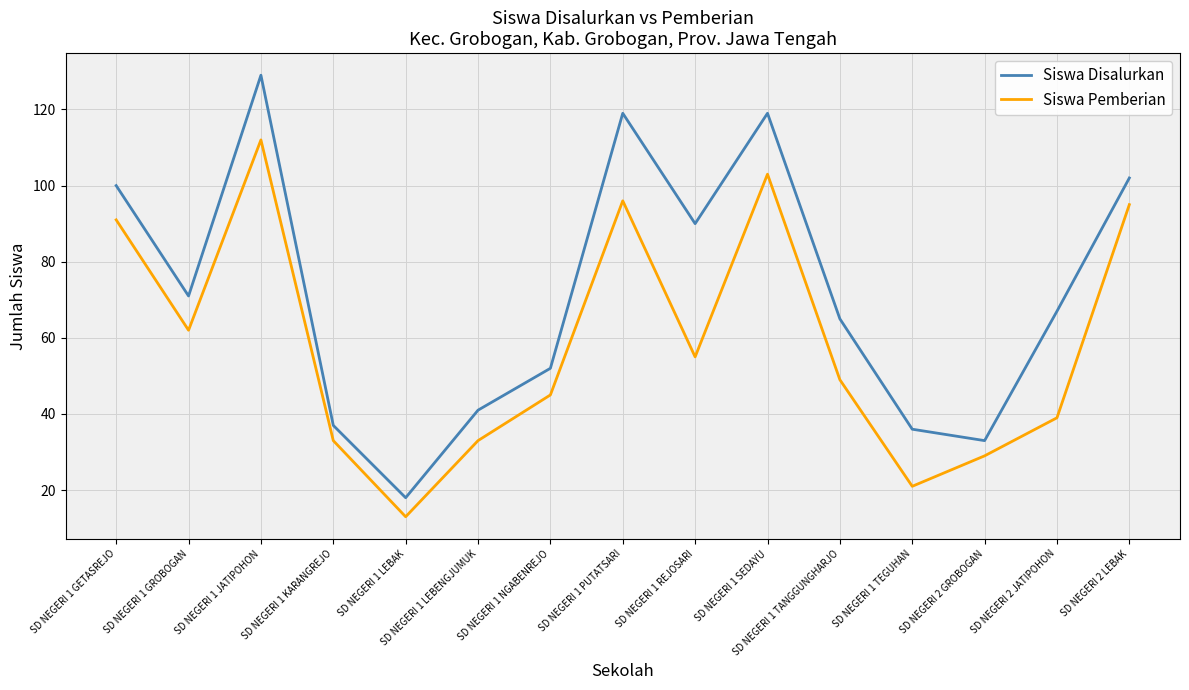

True or false: Siswa Disalurkan and Siswa Pemberian cross at least once.

False